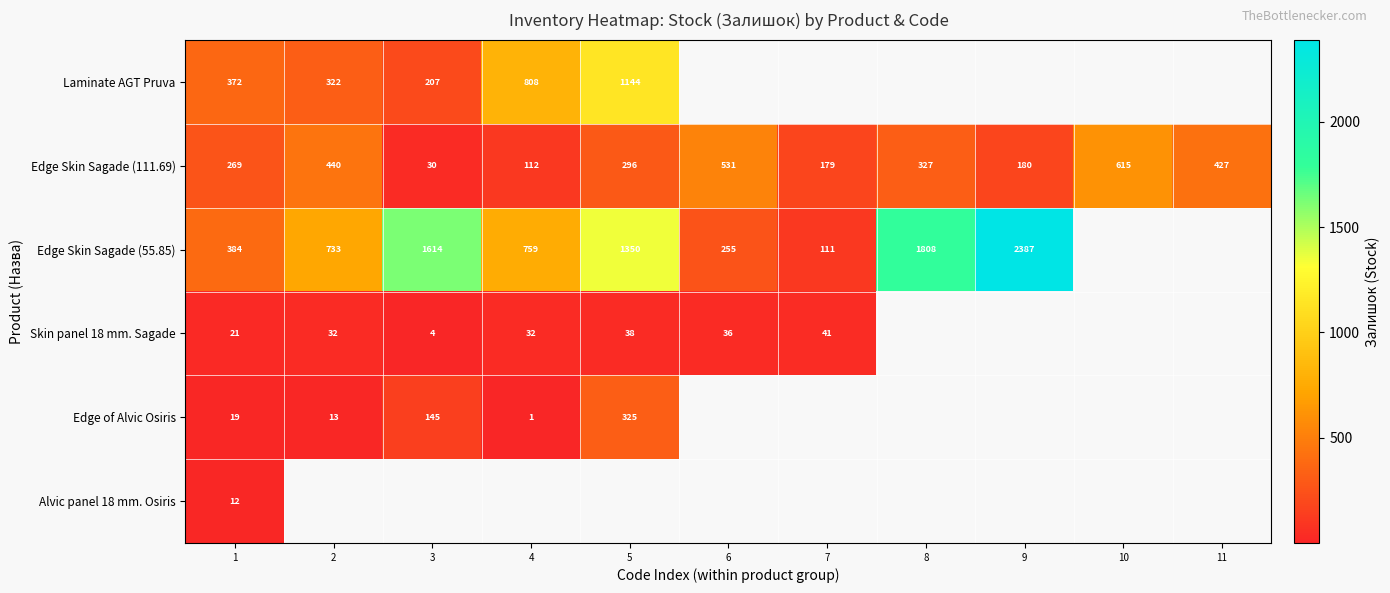

Which category has the lowest value in the Edge Skin Sagade (111.69) series?

3